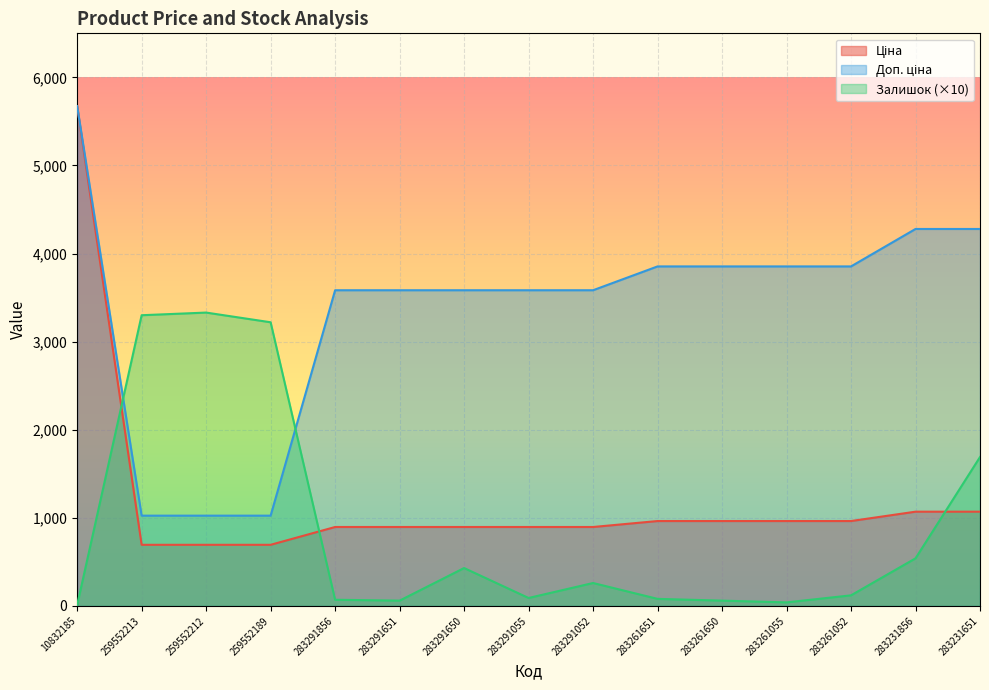

Rank the series by their maximum value, from lowest to highest.

Залишок, Ціна, Доп. ціна